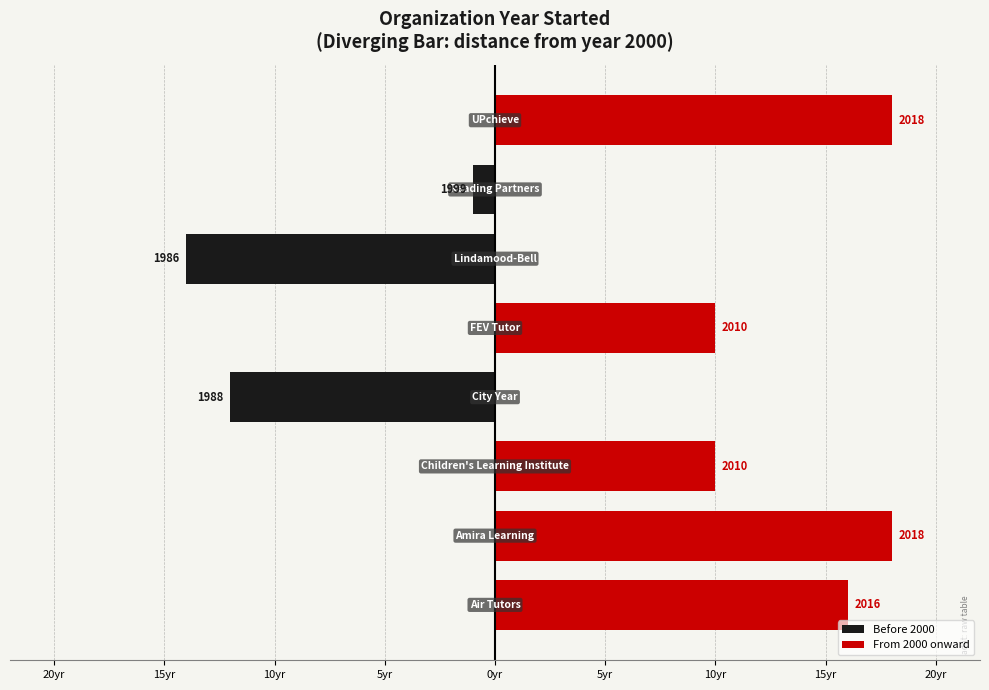

Which series has the largest total across all categories?

From 2000 onward